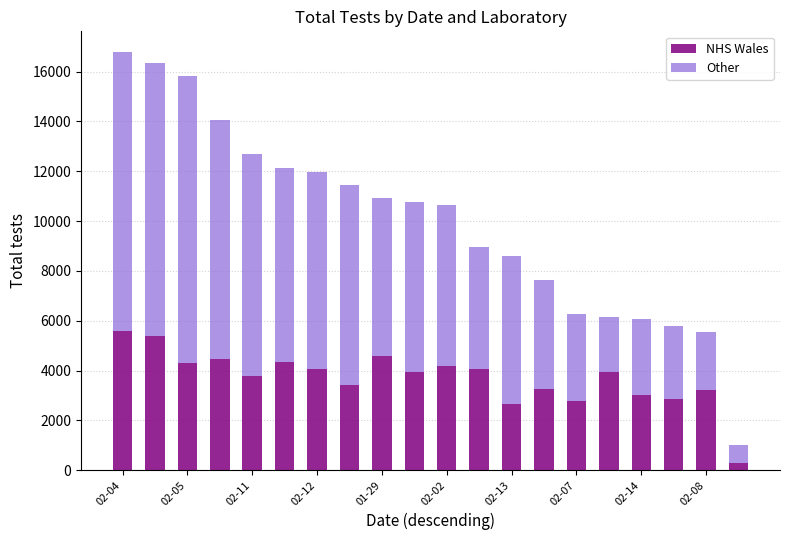

What is the average value of the NHS Wales series?

3707